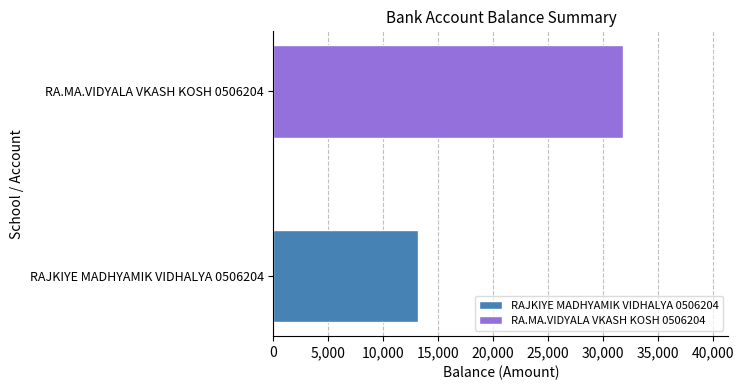

Rank the categories by value from lowest to highest.

RAJKIYE MADHYAMIK VIDHALYA 0506204, RA.MA.VIDYALA VKASH KOSH 0506204